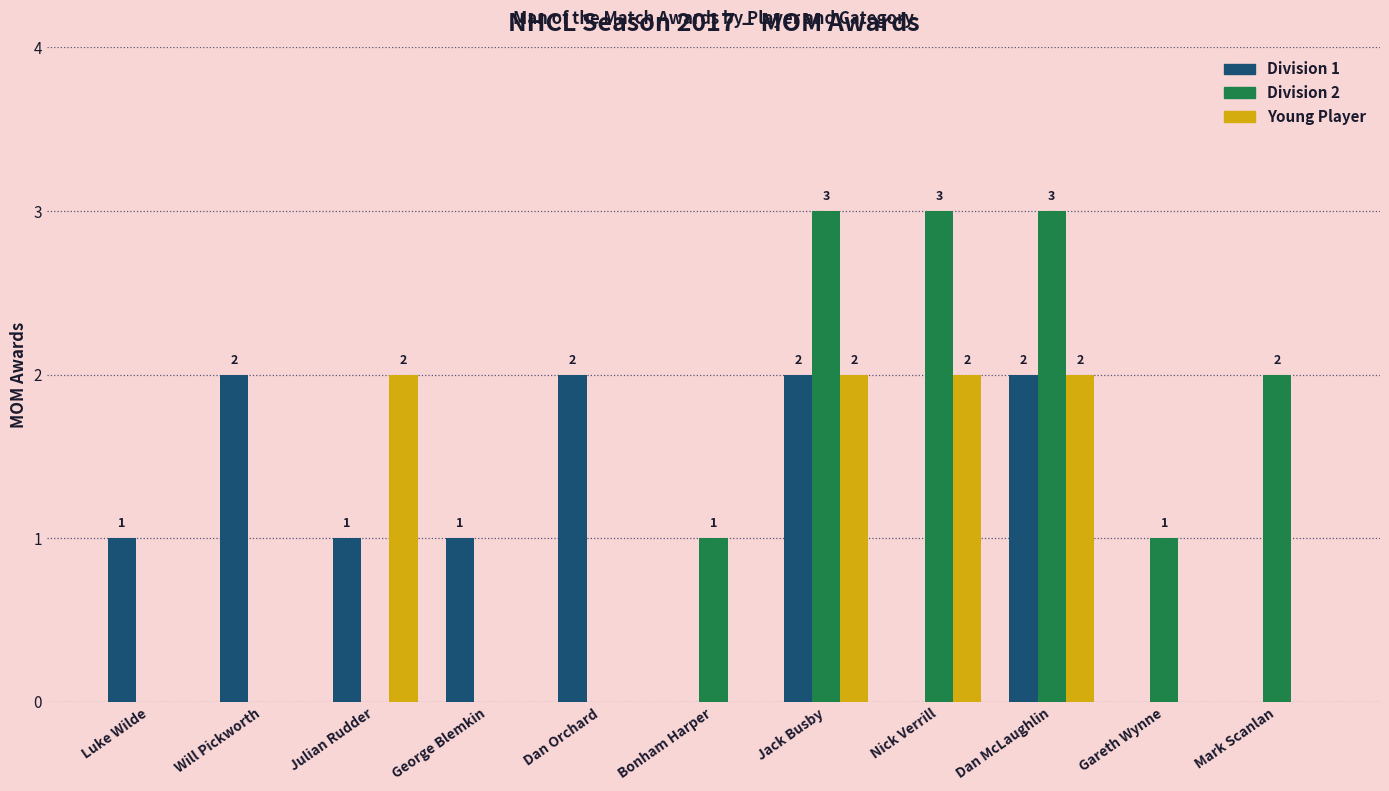

How many values in Division 2 are above zero?

6